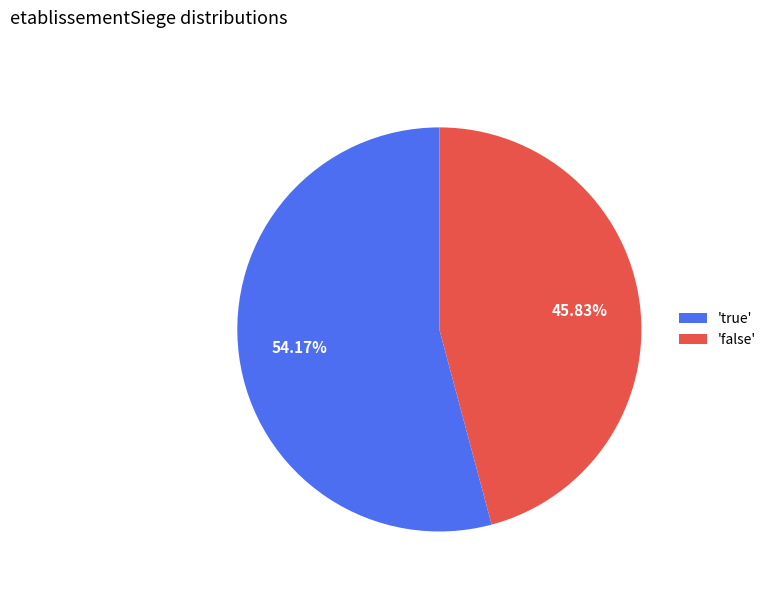

Approximately how many times larger is the value at 'true' compared to 'false'?

1.2